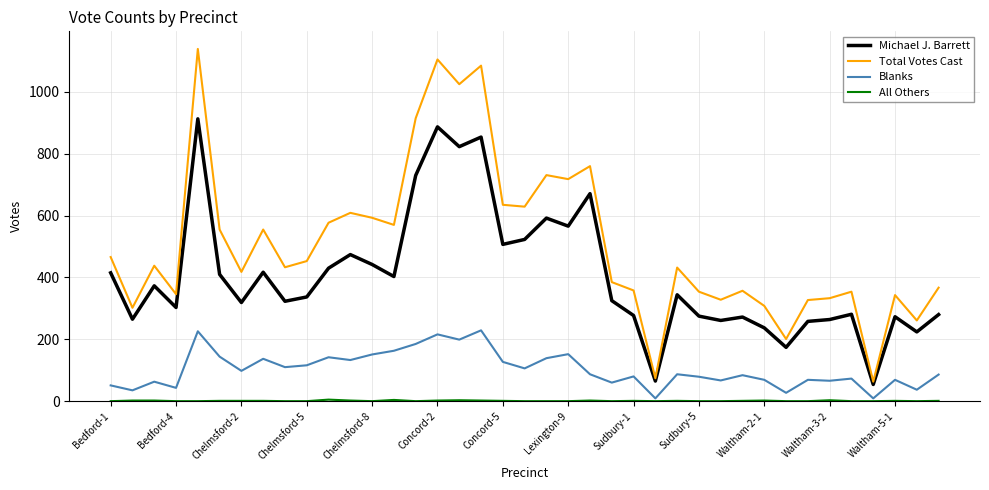

Which series has the largest total across all categories?

Total Votes Cast